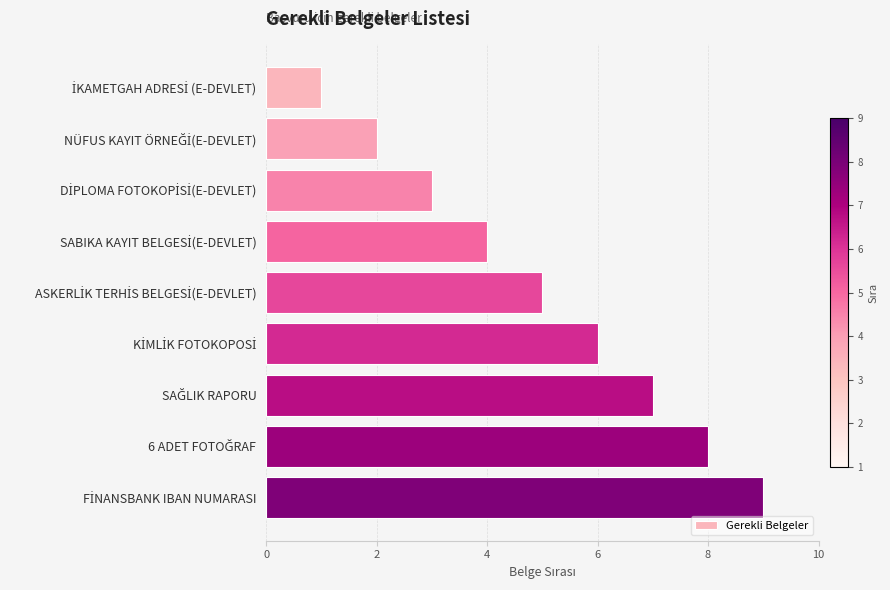

What is the greatest value displayed?

9